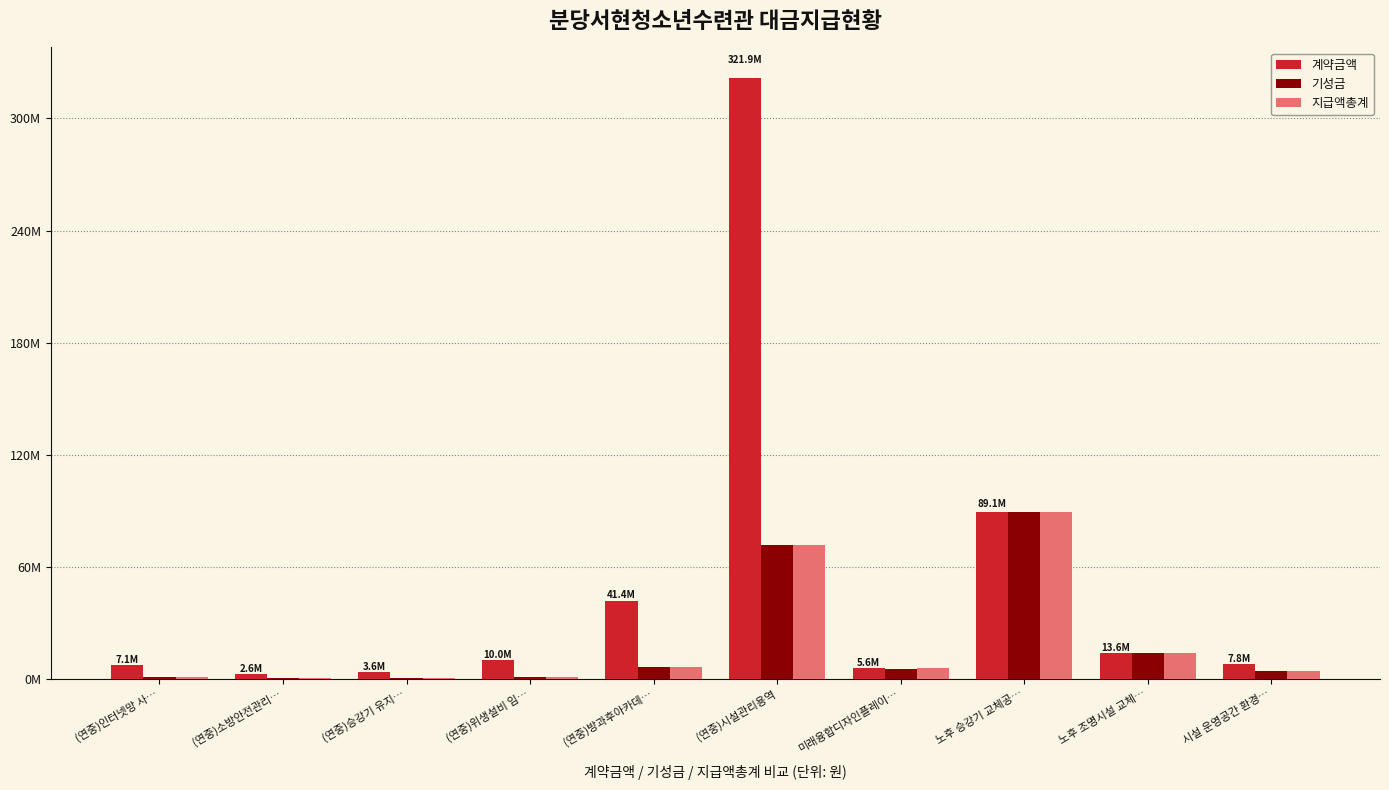

What is the average value of the 계약금액 series?

50281770